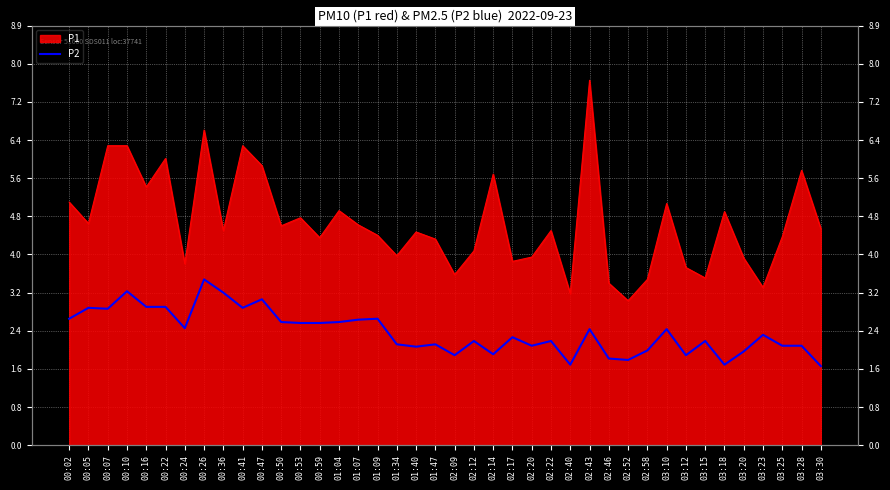

The chart shows a value of 1.7 at 02:40. True or false?

True